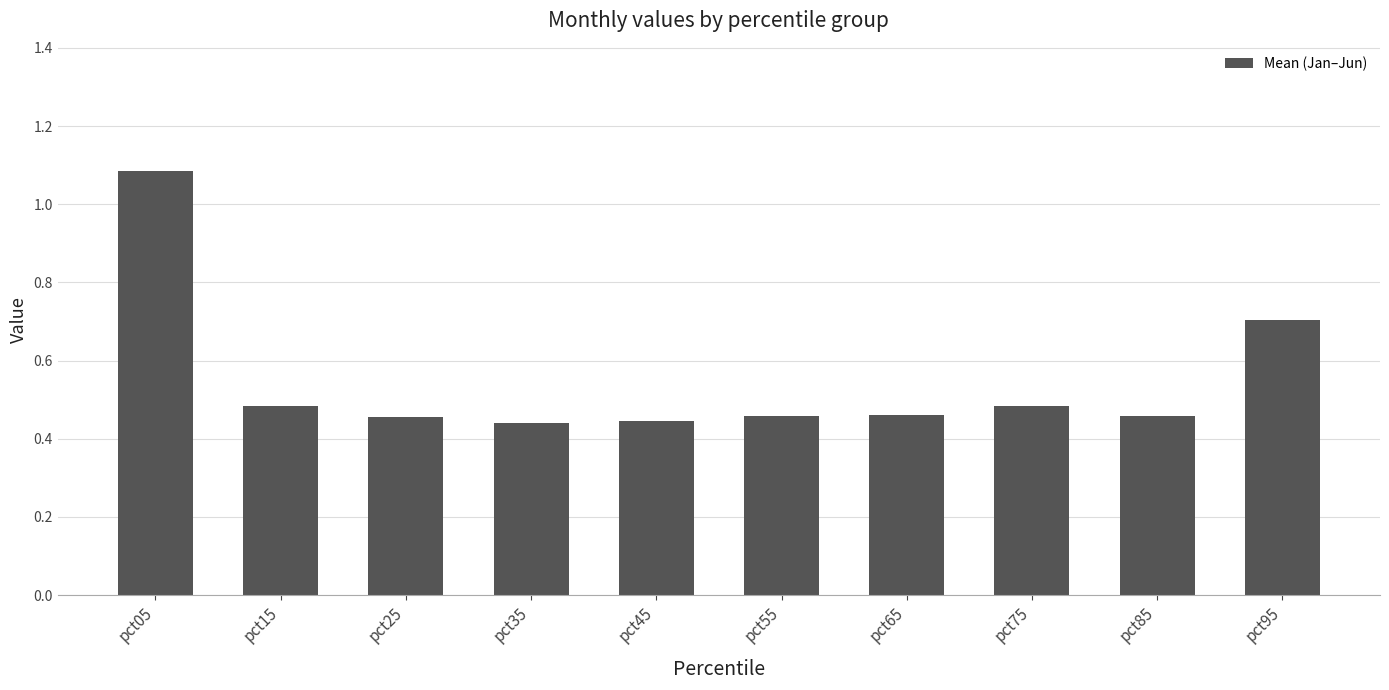

Count the values in the range 0 to 1.

9